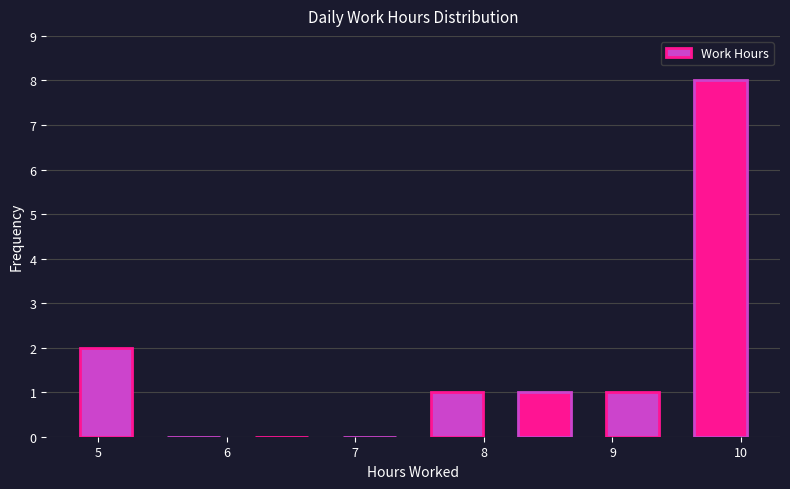

Reading left to right, list every bar in this chart as the range it spans on the x-axis followed by its height. Neither the bar edges nor the heights are printed on the chart, so give them approximately, as read against the axes.

4.7 to 5.4: 2
5.4 to 6.1: 0
6.1 to 6.8: 0
6.8 to 7.5: 0
7.5 to 8.1: 1
8.1 to 8.8: 1
8.8 to 9.5: 1
9.5 to 10.2: 8